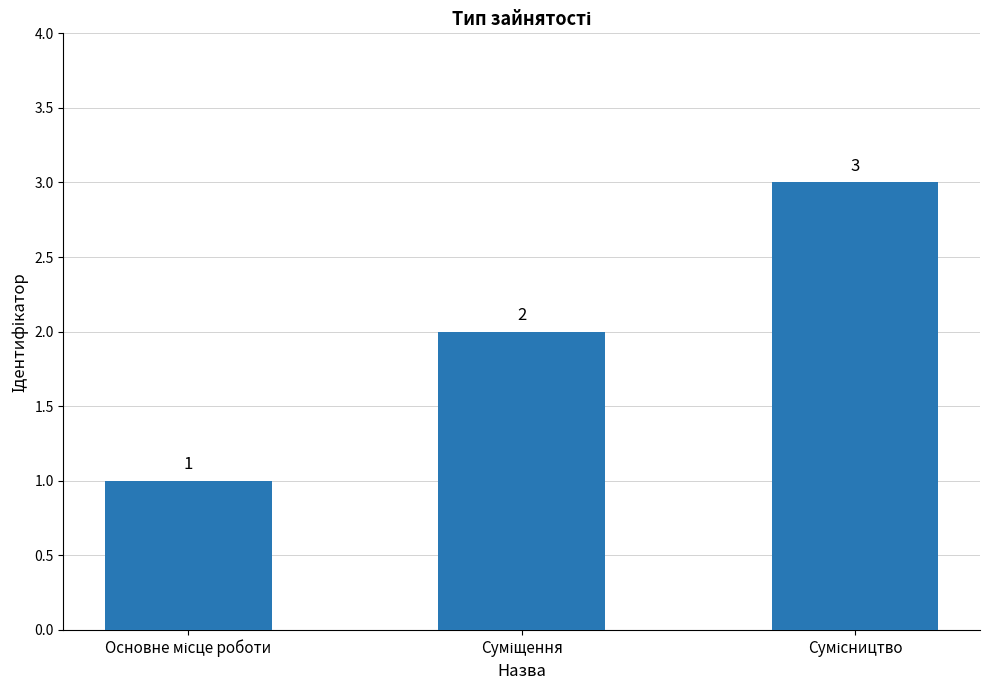

How many values are between 1 and 3?

3